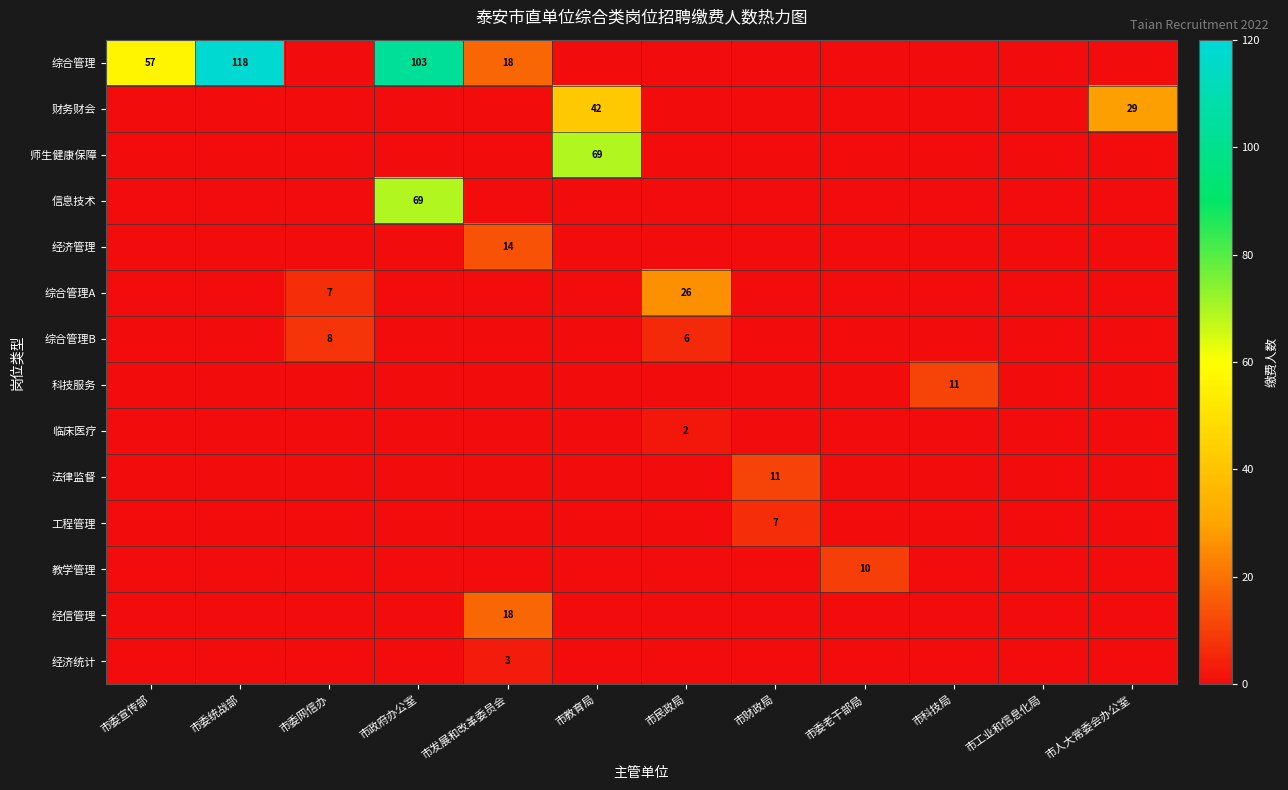

What is the sum of all 综合管理B values?

14